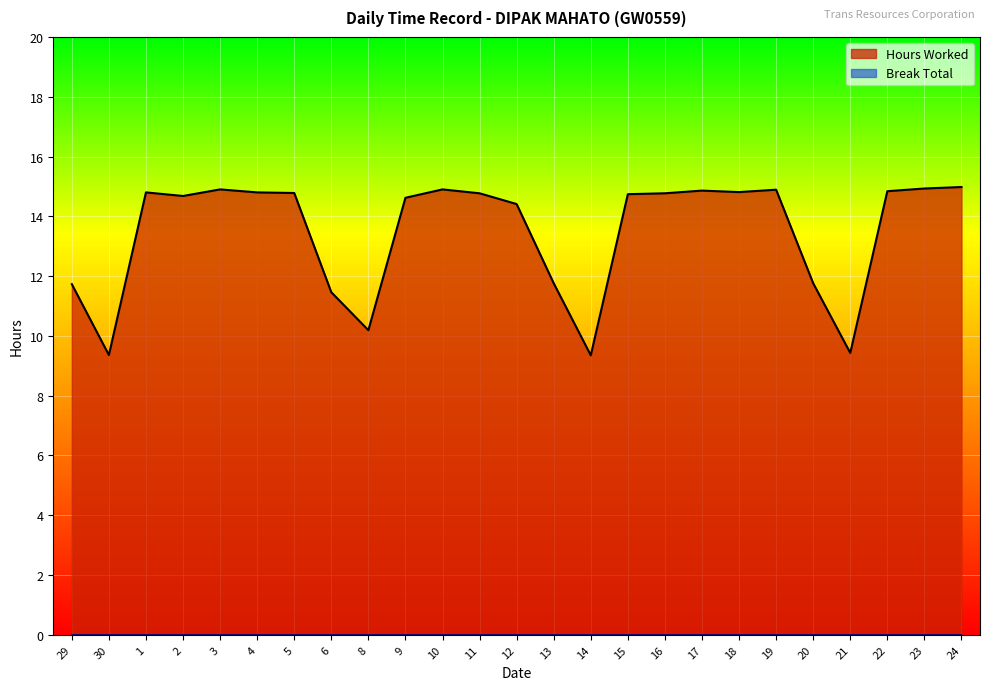

List the labels in order of value, smallest first.

14, 30, 21, 8, 6, 29, 13, 20, 12, 9, 2, 15, 11, 16, 5, 1, 4, 18, 22, 17, 19, 3, 10, 23, 24